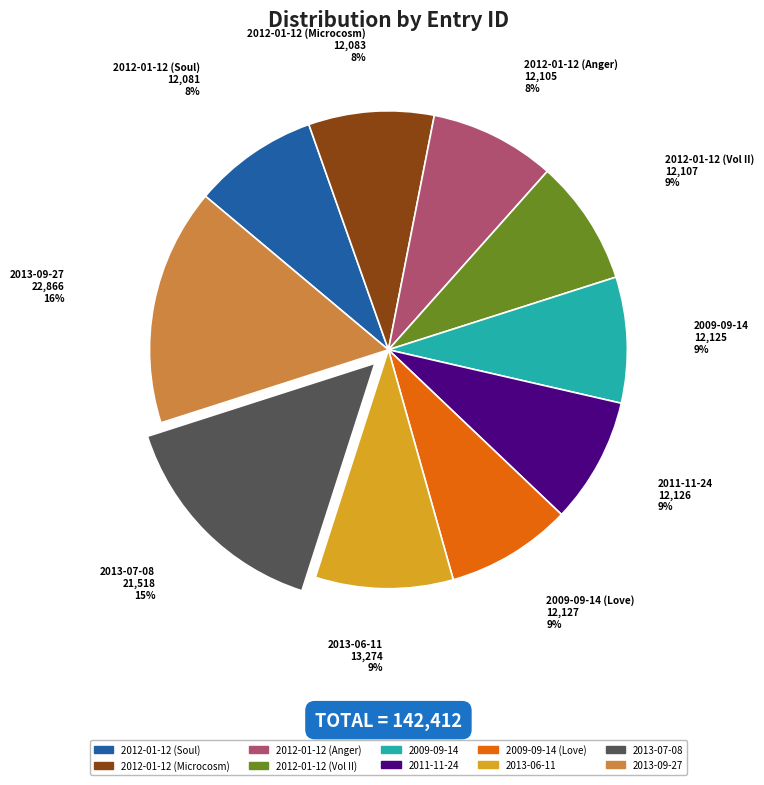

Is there a majority slice in this chart?

No